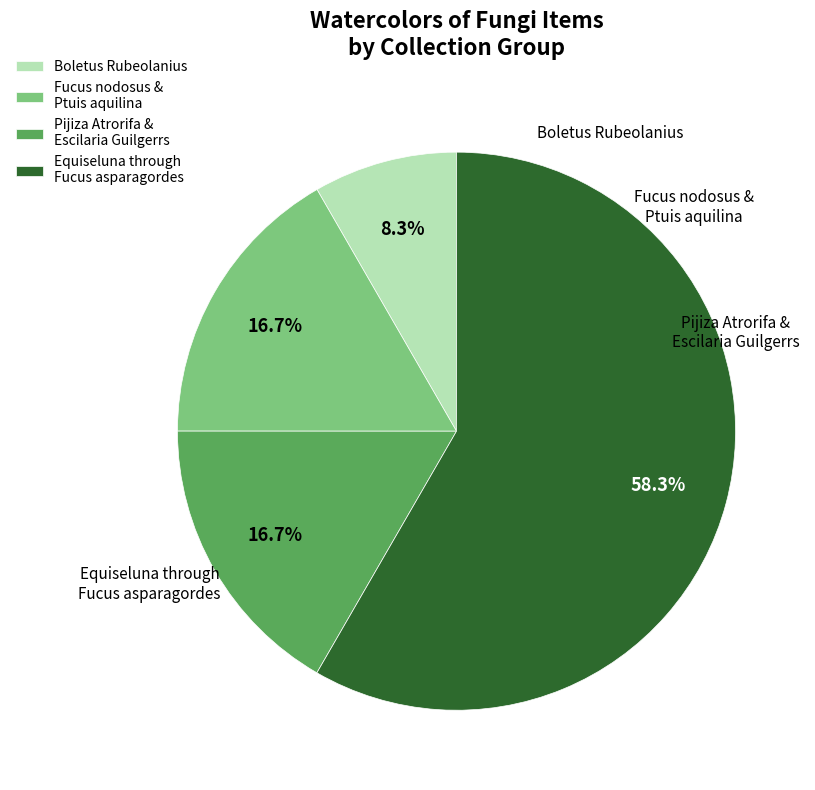

Which has a higher value, Fucus nodosus & Ptuis aquilina or Boletus Rubeolanius?

Fucus nodosus & Ptuis aquilina